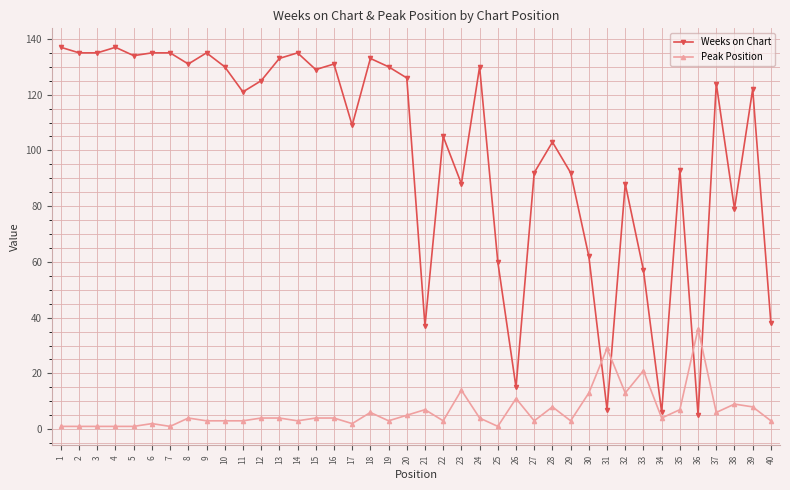

What are all the series names shown in the legend?

Weeks on Chart, Peak Position